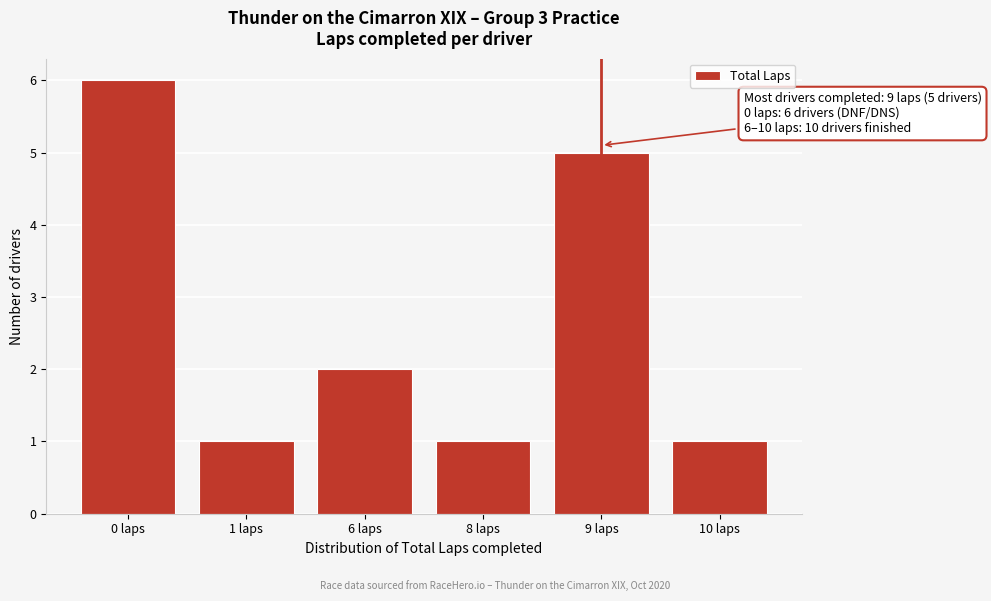

Reading left to right, what are all the values shown in this chart?

0 laps=6	1 laps=1	6 laps=2	8 laps=1	9 laps=5	10 laps=1